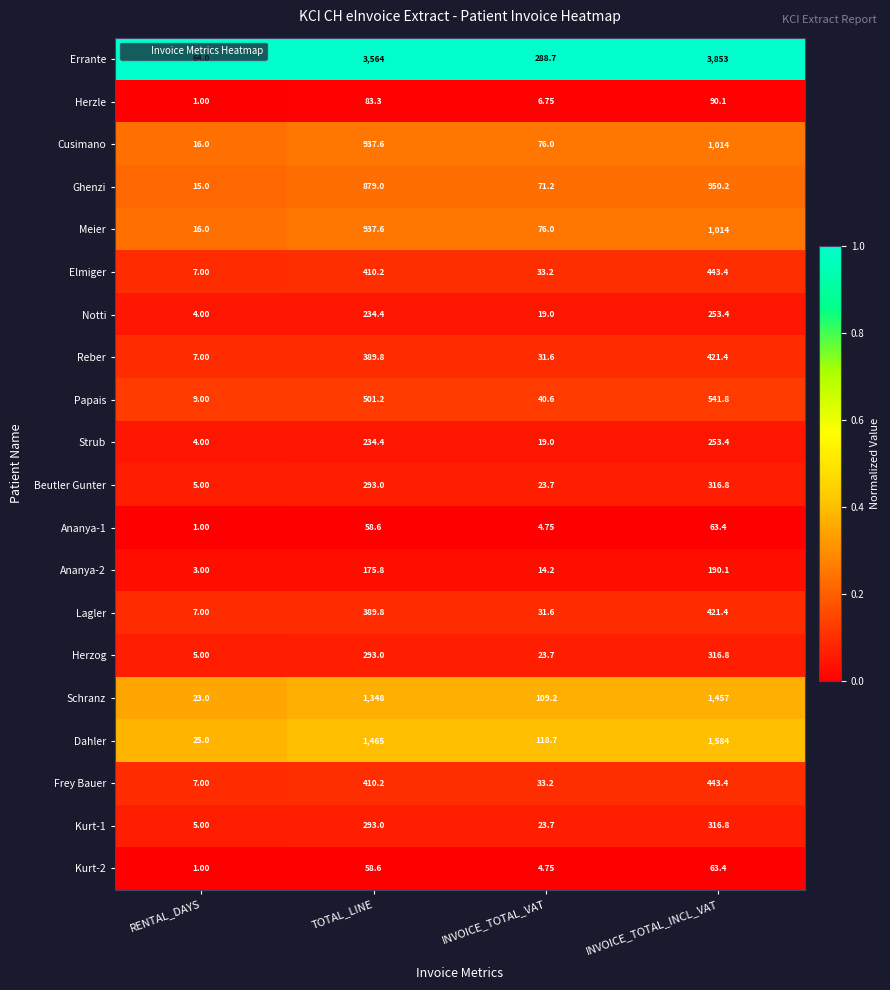

Which label corresponds to the largest value in the chart?

INVOICE_TOTAL_INCL_VAT